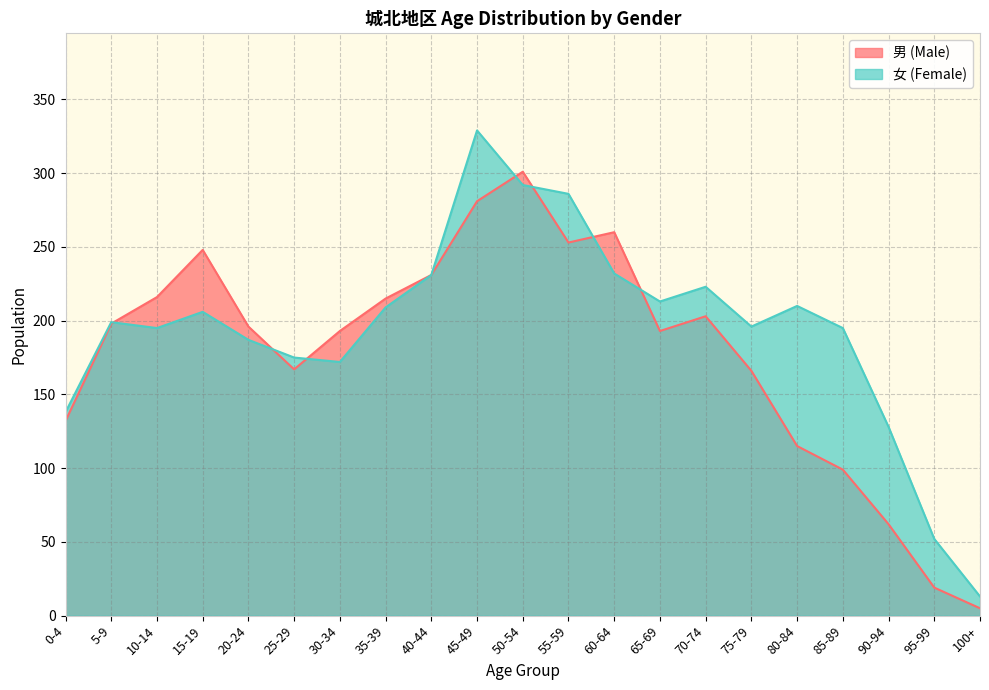

Reading left to right, transcribe all the data shown in this chart.

男 (Male): 132	198	216	248	196	167	193	215	231	281	301	253	260	193	203	166	115	99	62	19	5
女 (Female): 138	199	195	206	187	175	172	209	231	329	292	286	232	213	223	196	210	195	128	52	13